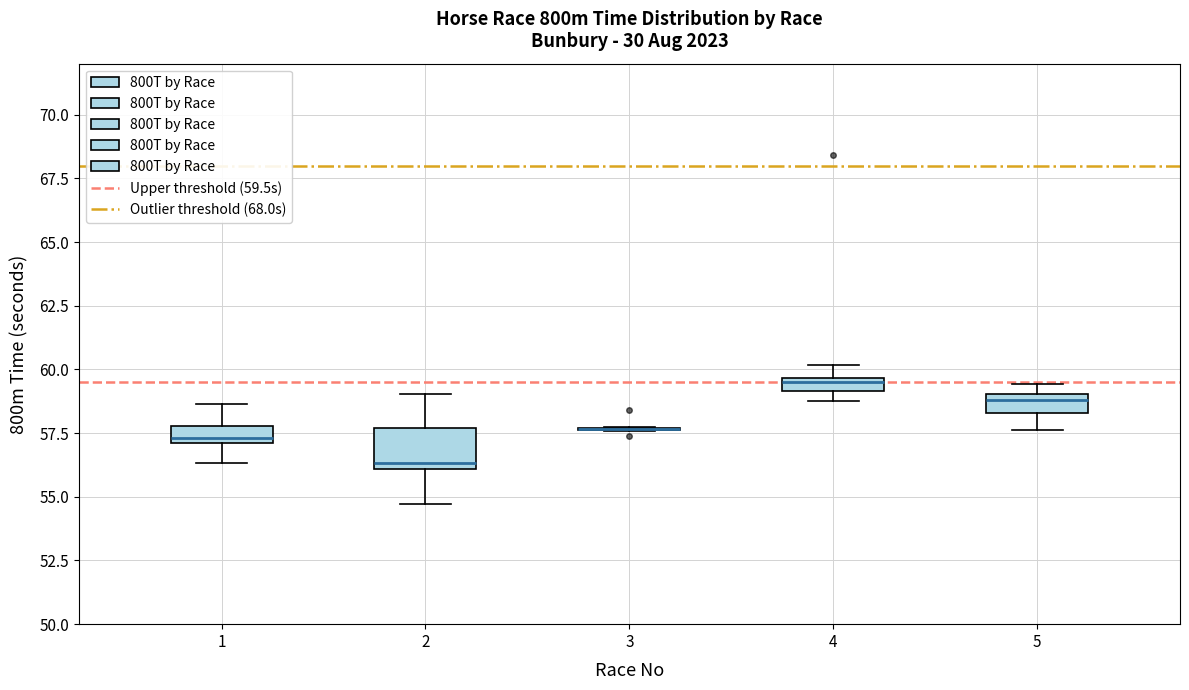

Comparing the boxes themselves (not the whiskers), which one is the tallest?

2